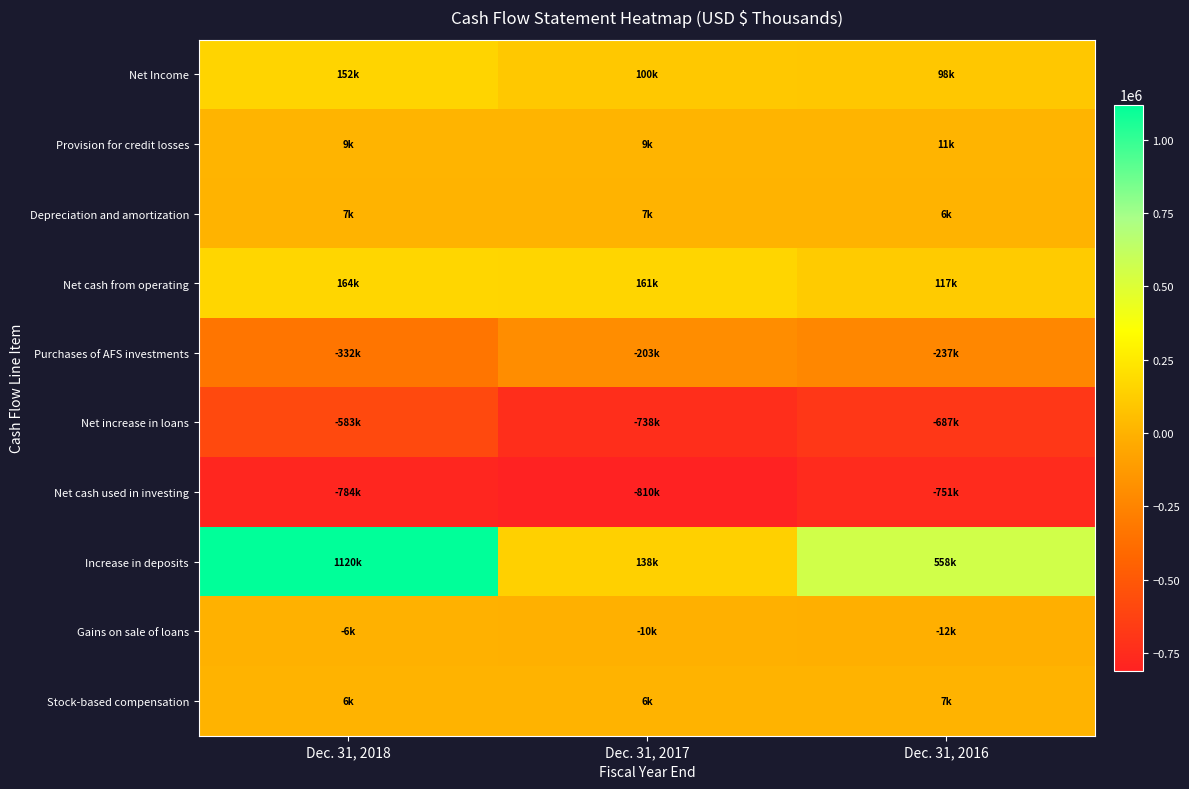

Which label corresponds to the largest value in the chart?

Dec. 31, 2018